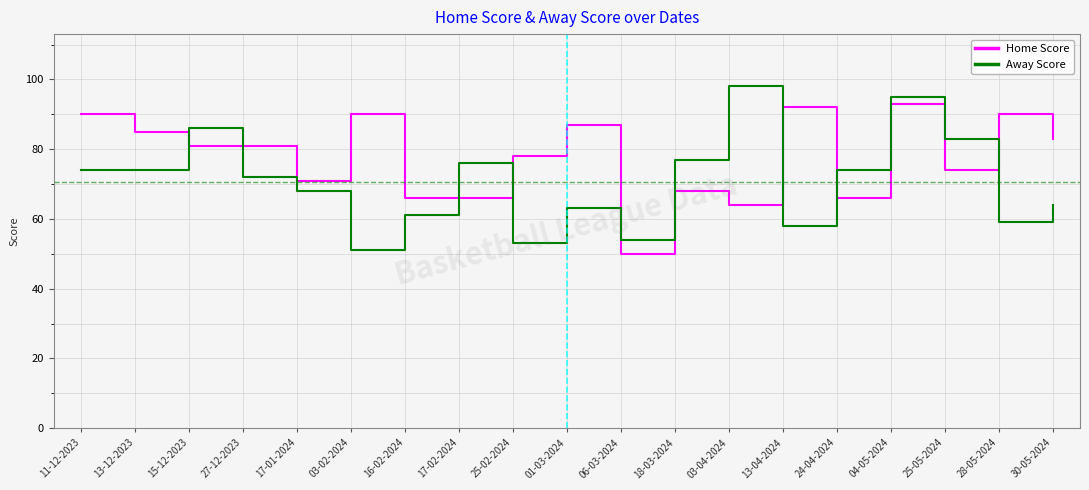

At which label does Home Score first exceed 81?

11-12-2023